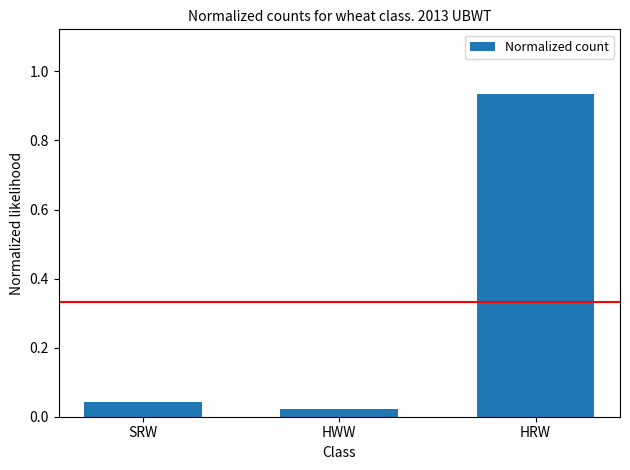

What is the average value?

0.3